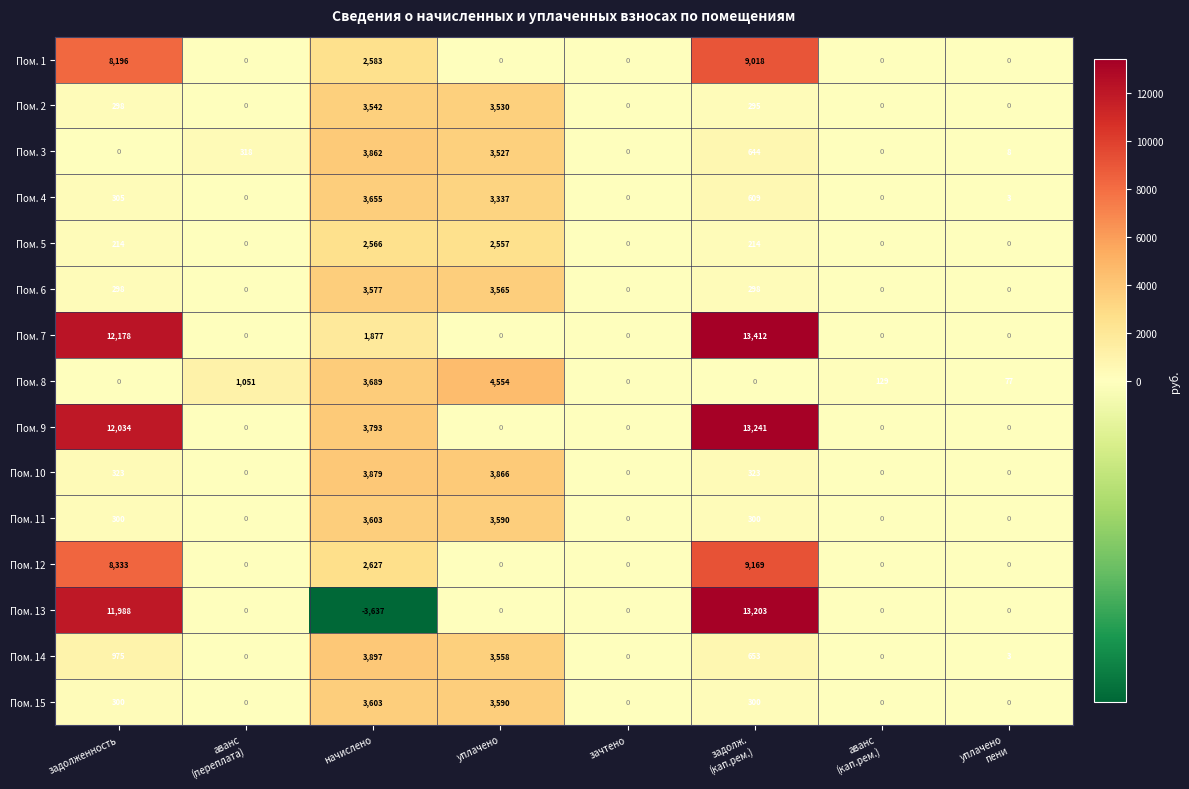

Which series has the largest total across all categories?

Пом. 9